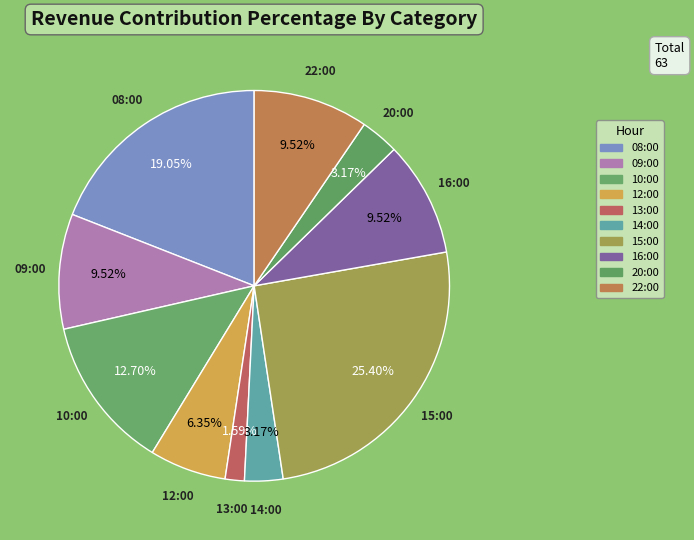

To the nearest percent, what is the average slice percentage?

10%